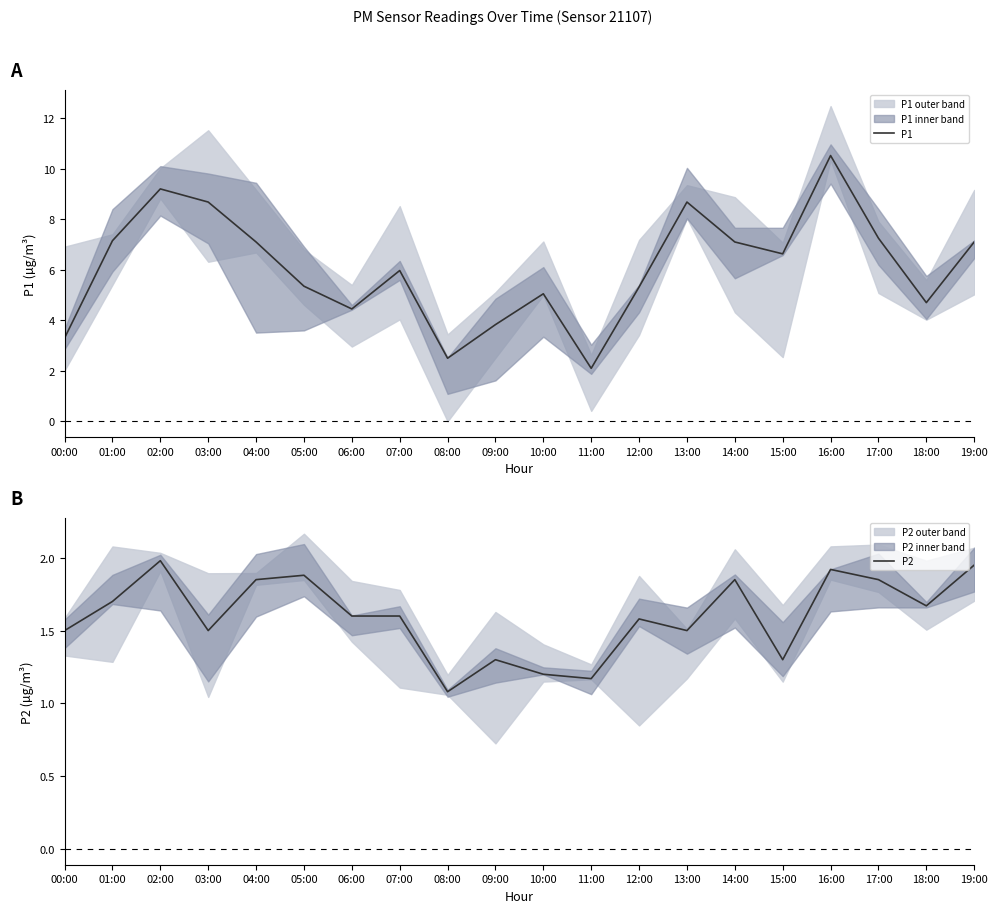

At how many categories does at least one series exceed 9?

2